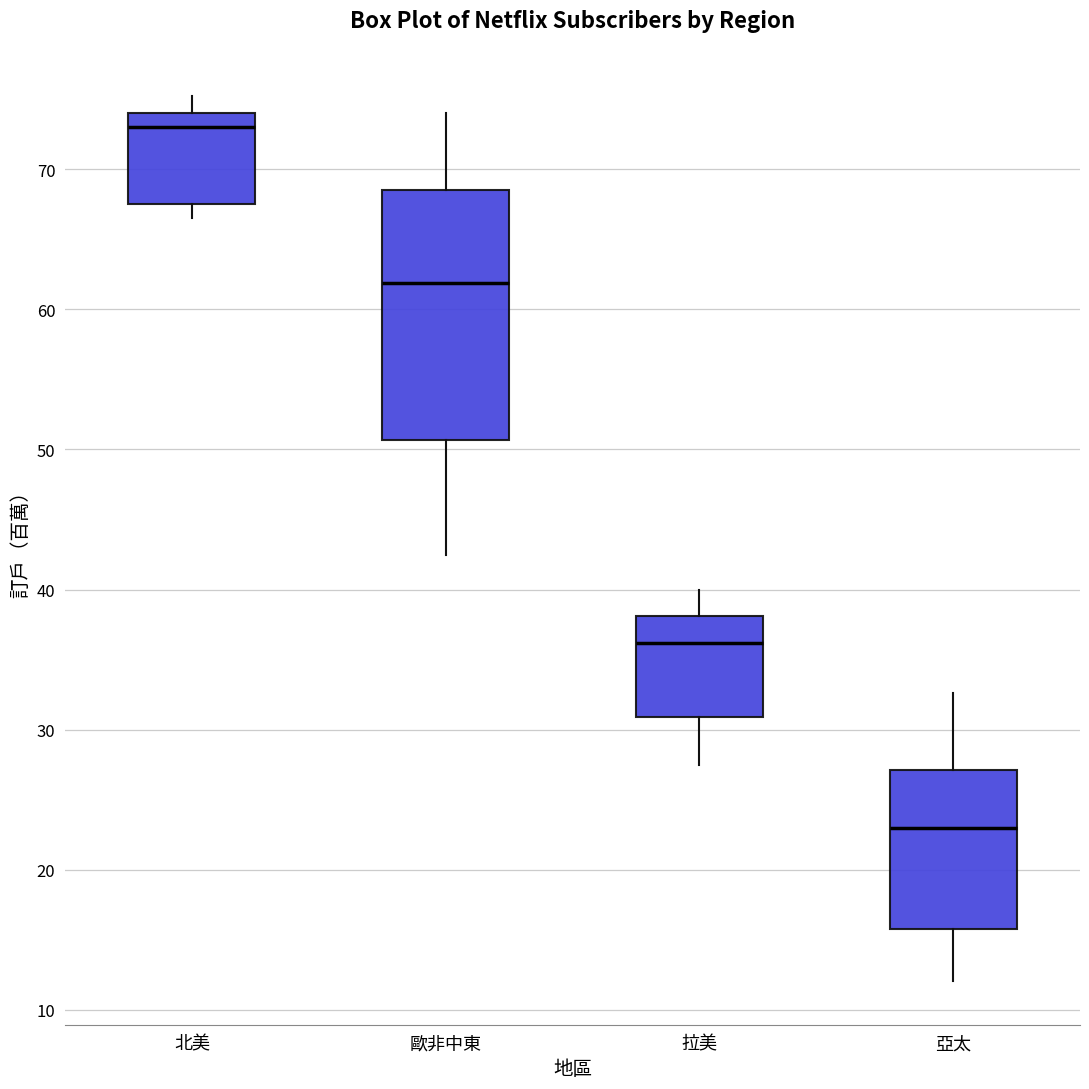

Which box's median line is the highest?

北美